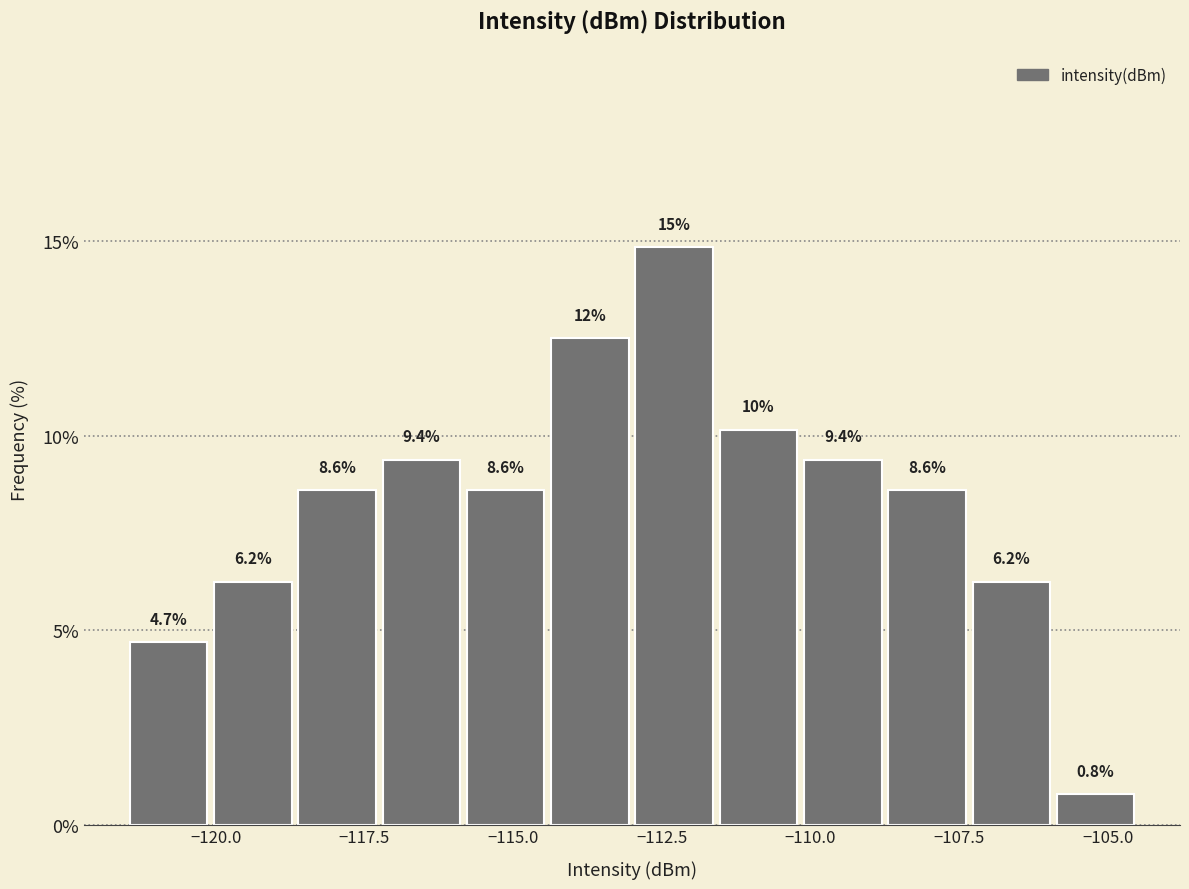

Read against the x-axis, roughly where is the centre of the tallest bar?

-112.5